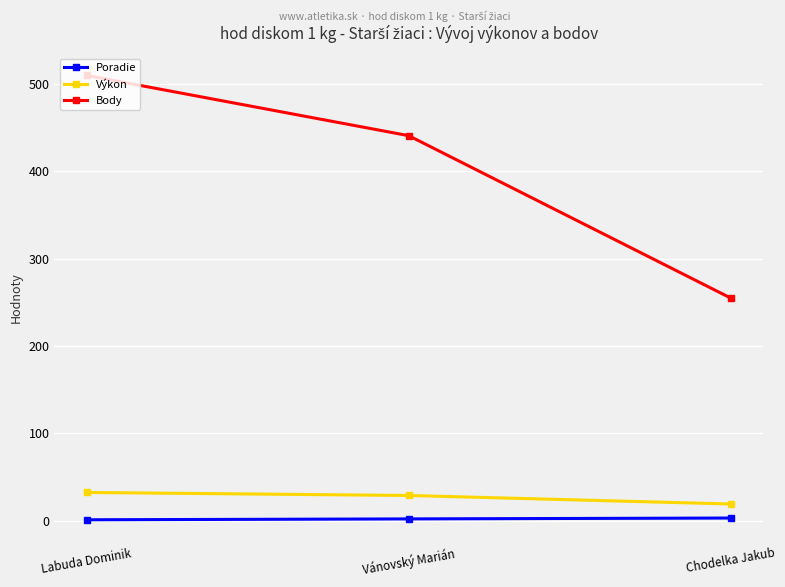

What is the total value across all series at Vánovský Marián?

471.8